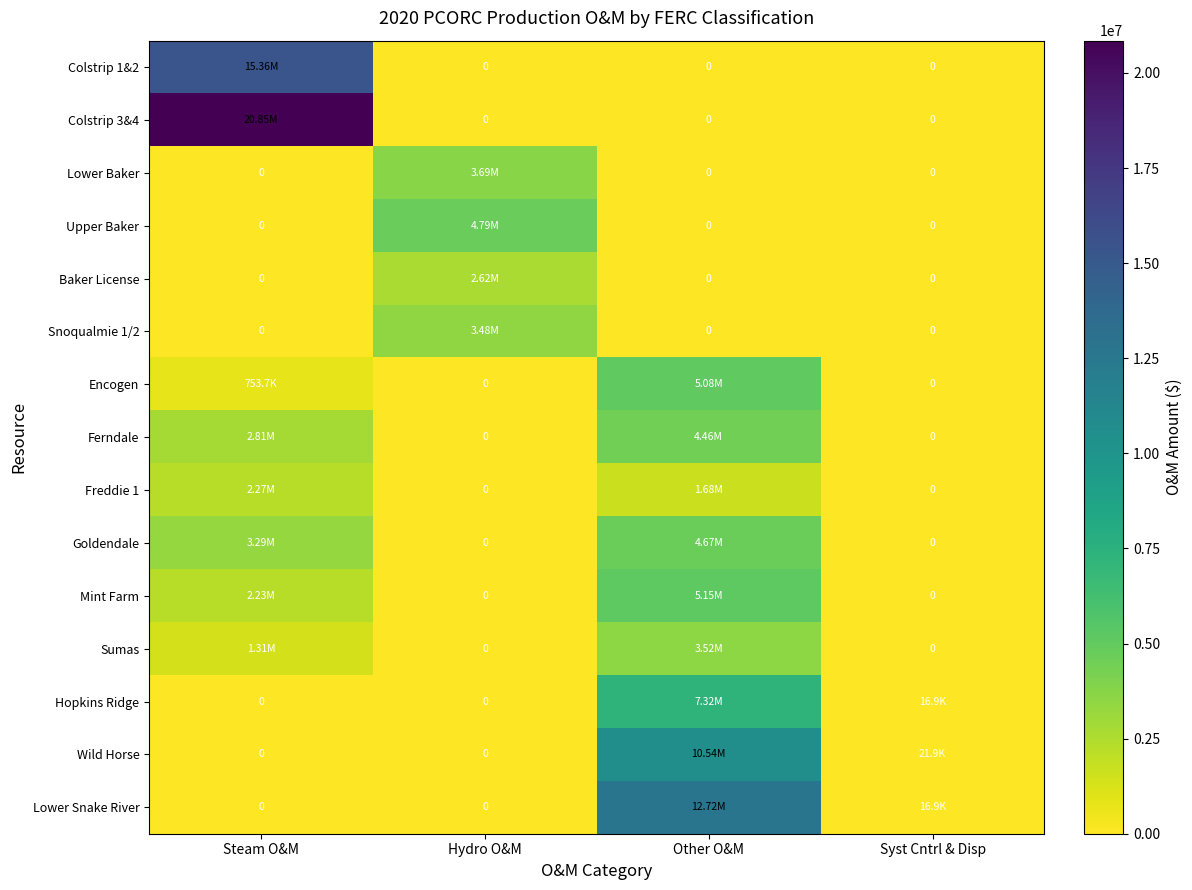

Which has a higher value, Other O&M or Steam O&M?

Steam O&M